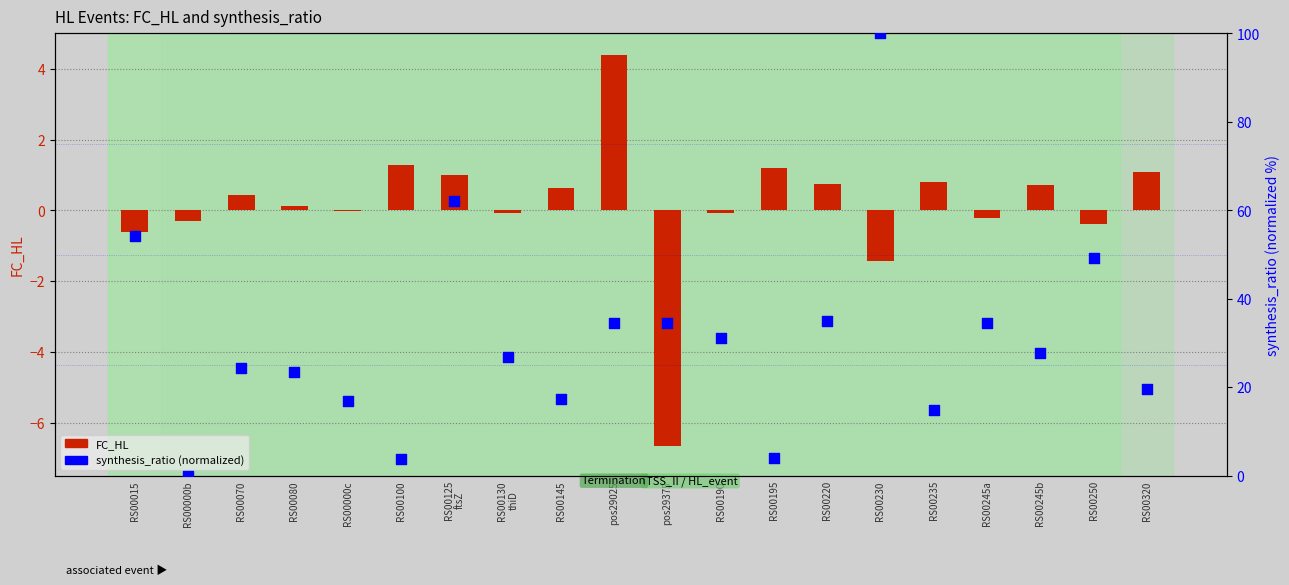

Which series has the widest spread of Y values?

synthesis_ratio (normalized)